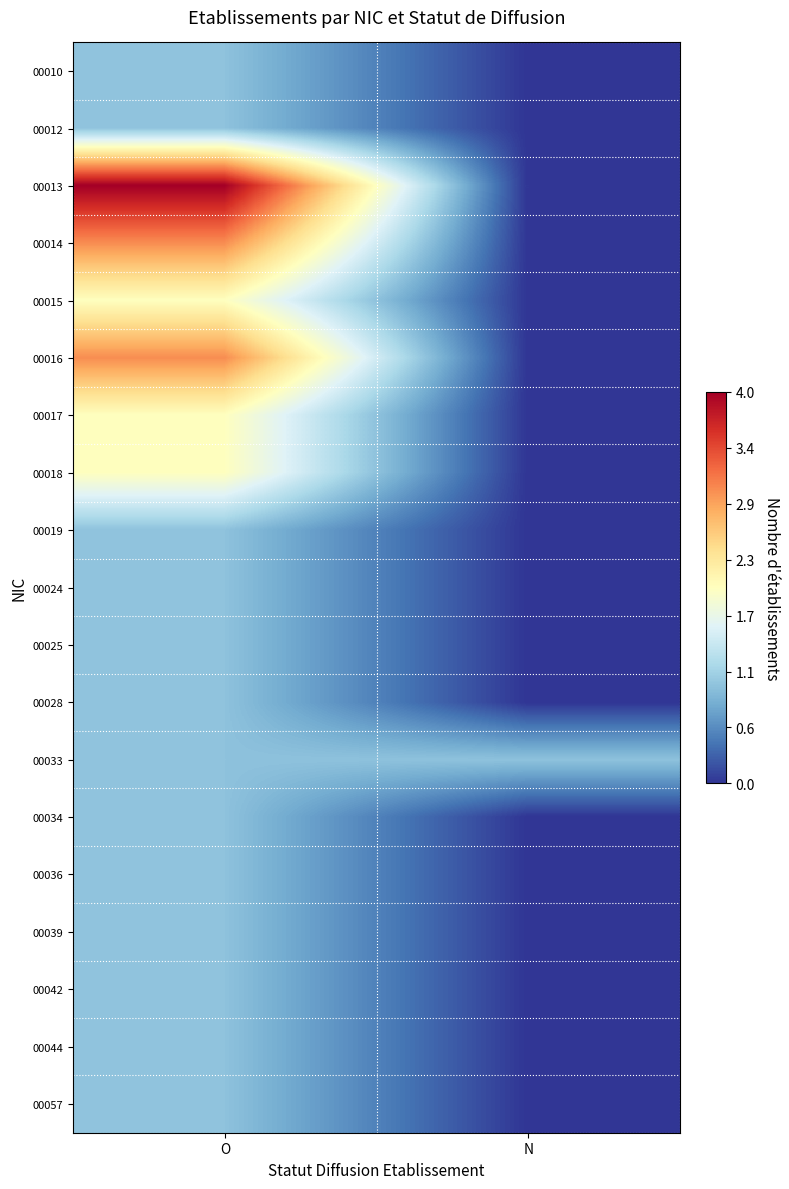

Which has a higher value, N or O?

O